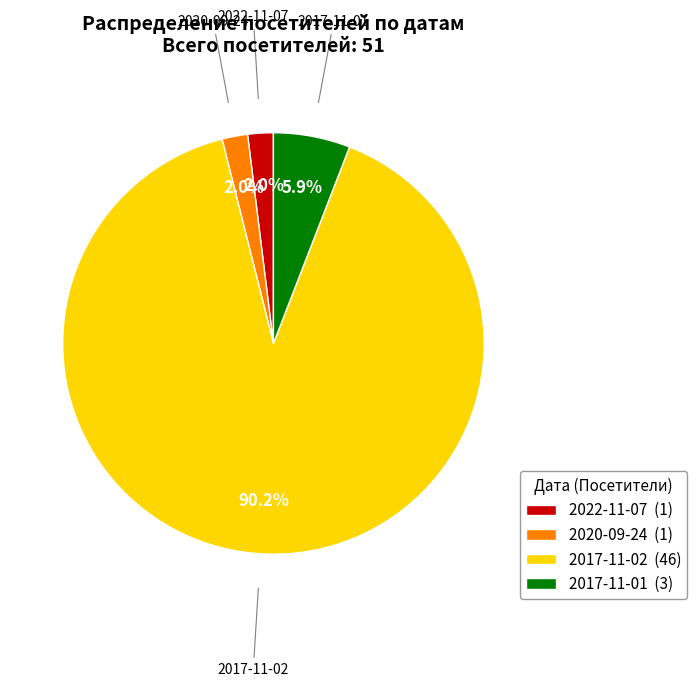

Does 2017-11-01 represent more than half of the total?

No